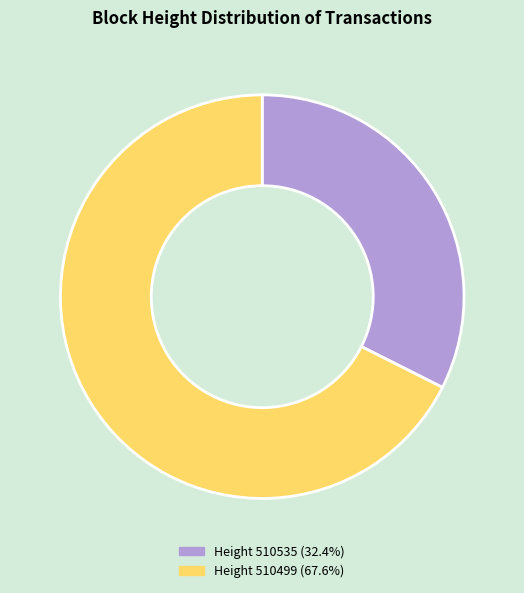

Combined, do Height 510535 (32.4%) and Height 510499 (67.6%) account for over 50%?

Yes